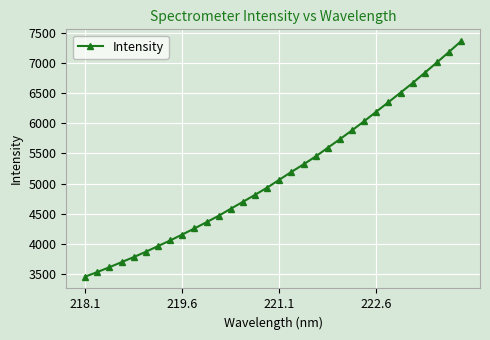

What is the value of the 2nd point from the left?

3531.8